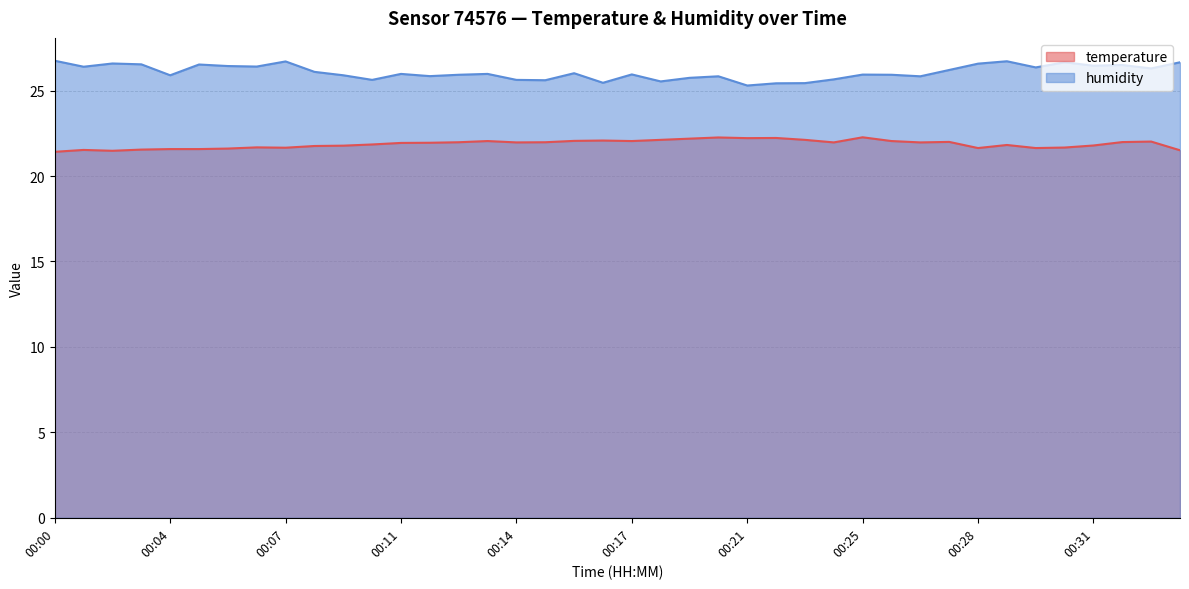

List the series in order of their overall mean, highest first.

humidity, temperature